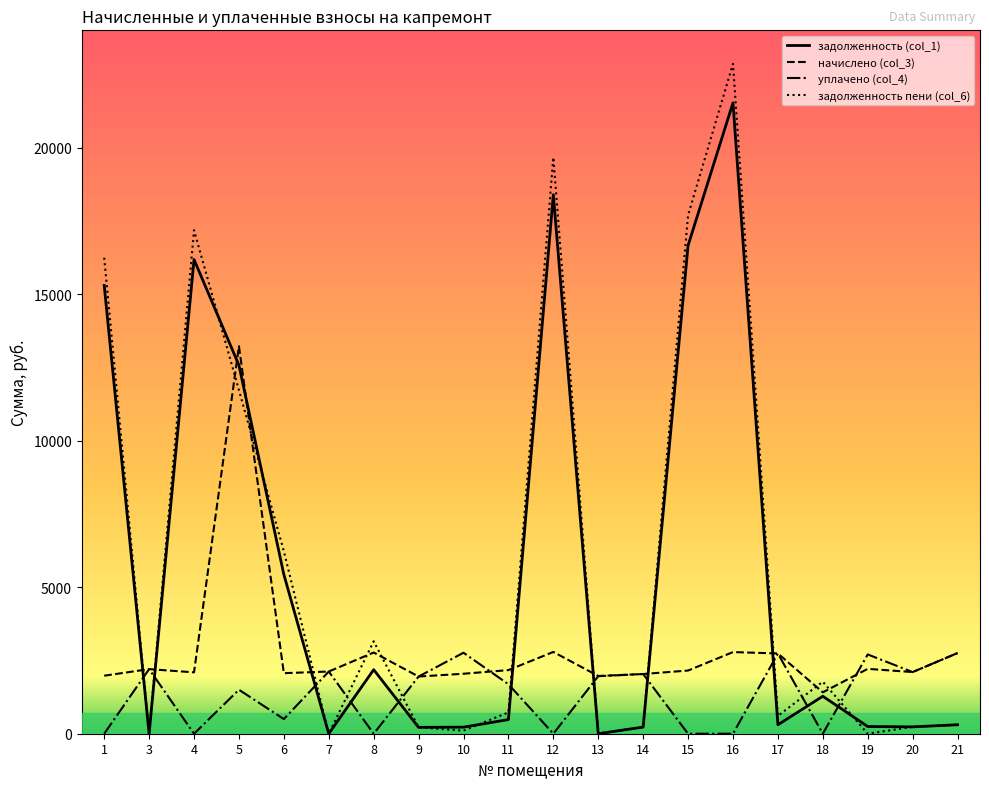

Rank the series by their maximum value, from highest to lowest.

задолженность пени (col_6), задолженность (col_1), начислено (col_3), уплачено (col_4)